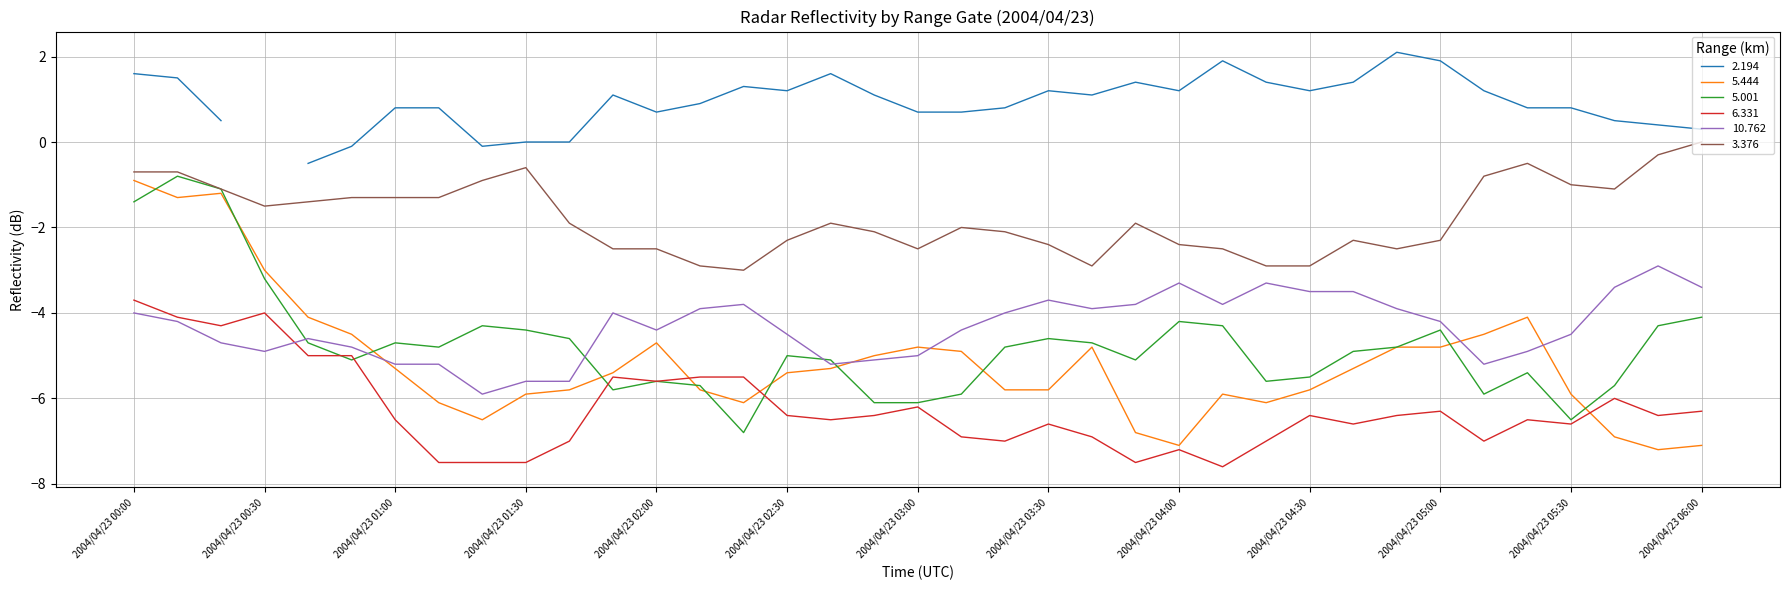

Does the chart have visible grid lines?

Yes